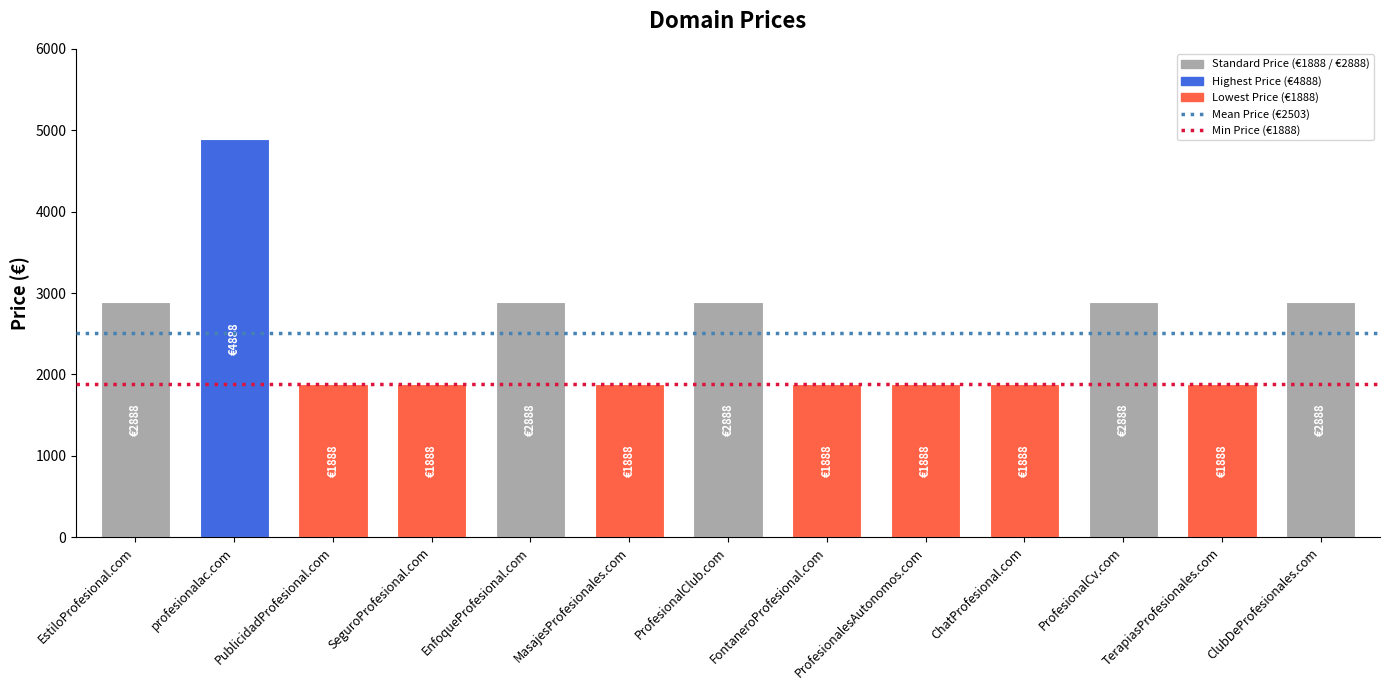

What is the label of the 4th bar from the left?

SeguroProfesional.com